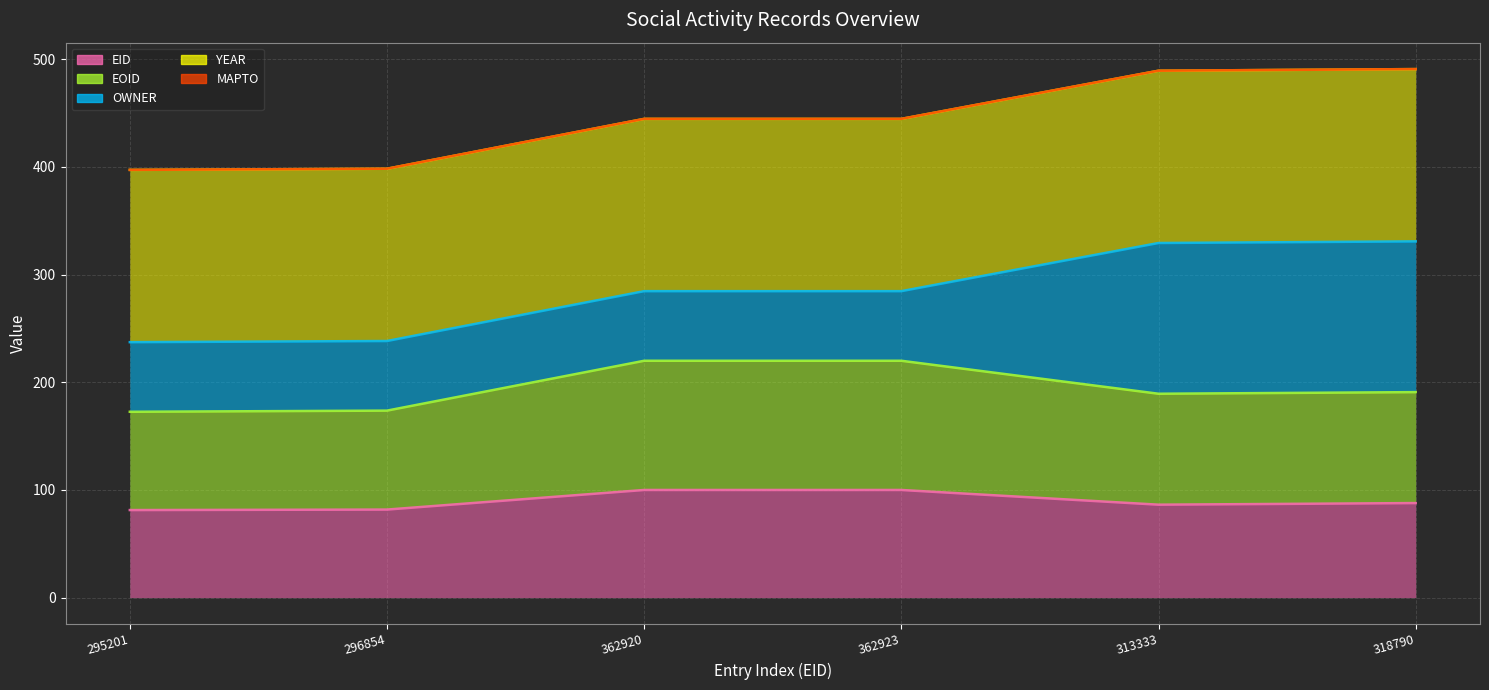

How many lines are shown in the chart?

5